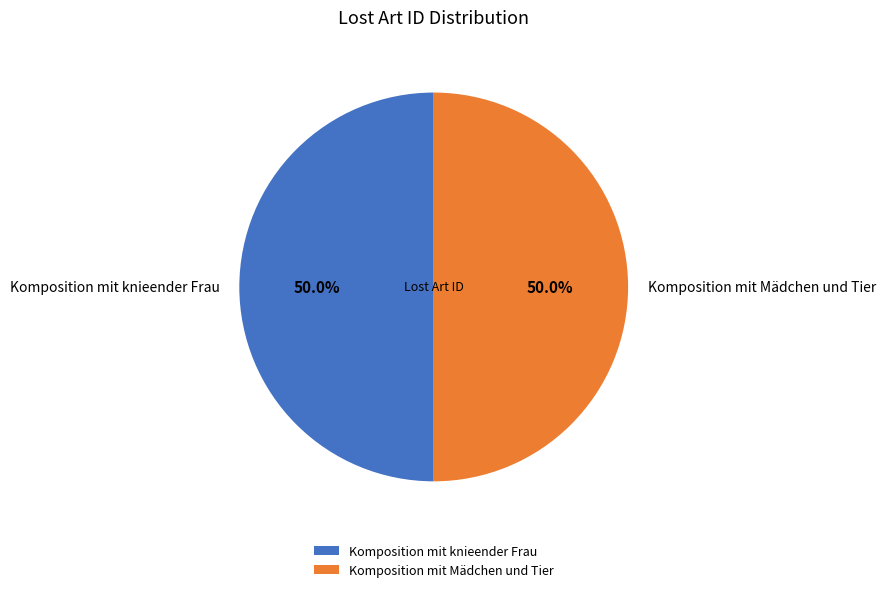

Is it true that Komposition mit knieender Frau is 63% of the pie?

False